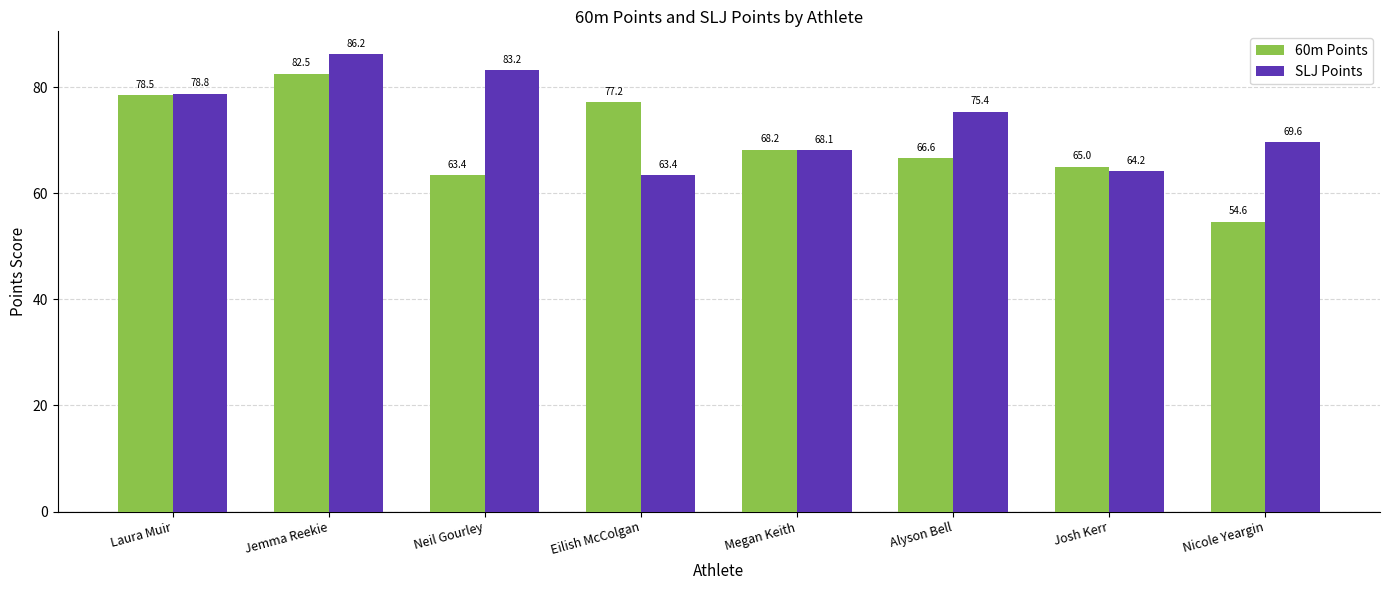

Where is SLJ Points nearest to the value 74?

Alyson Bell